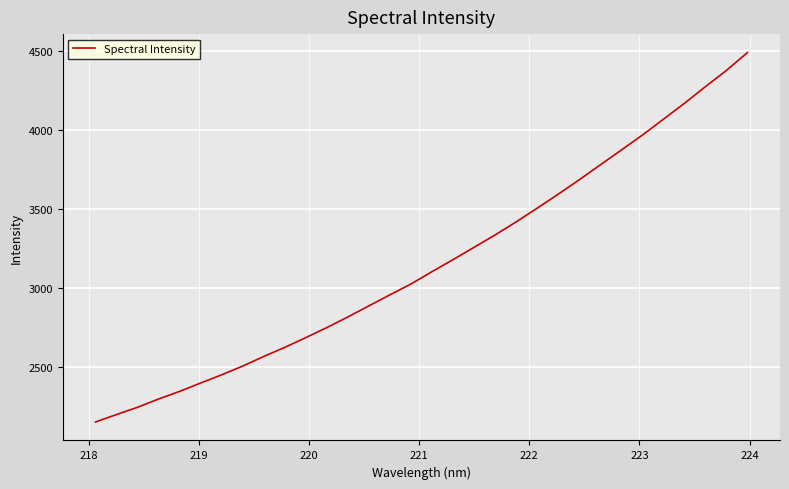

What is the greatest value displayed?

4491.6